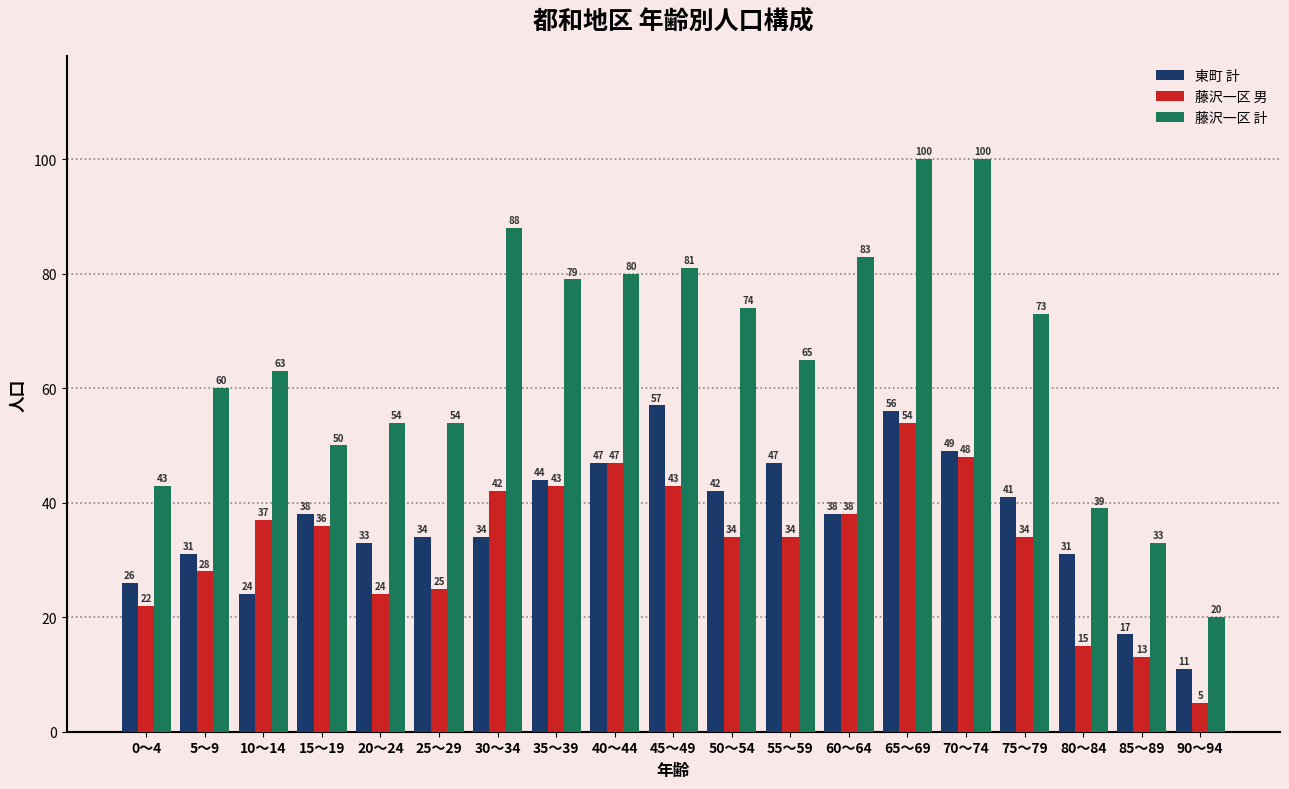

What is the difference between the highest and lowest values at 0～4?

21